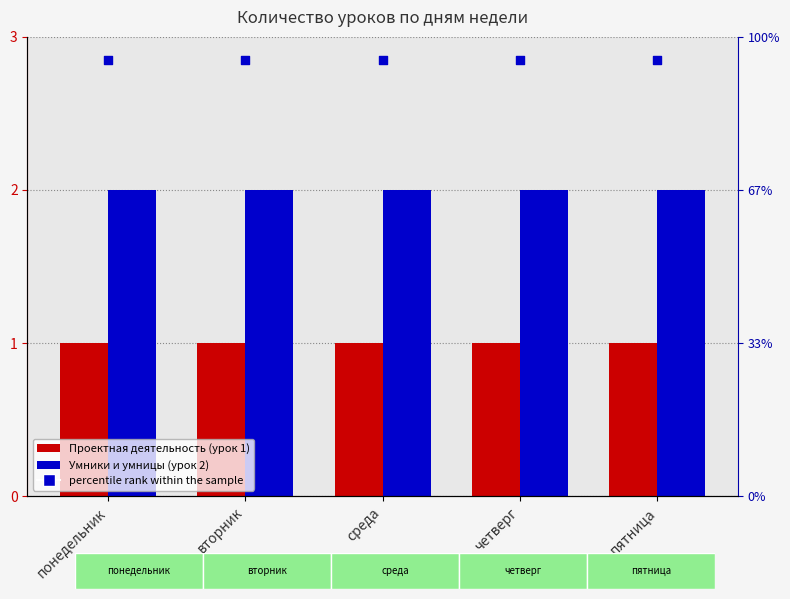

Which series has the largest Y range (max minus min)?

Проектная деятельность